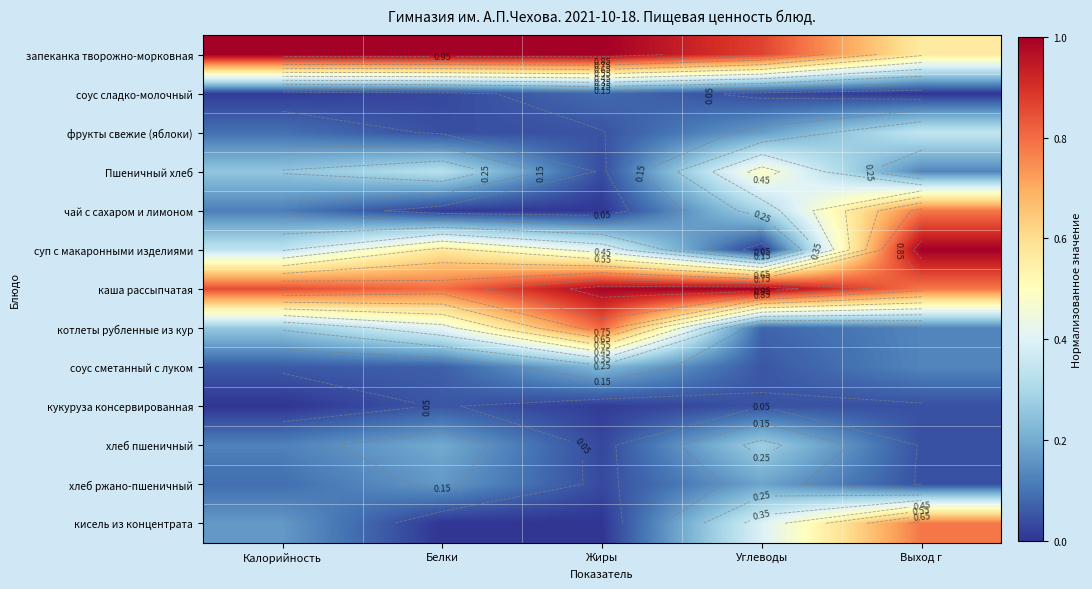

At which category does the chart reach its minimum across all series?

Выход г